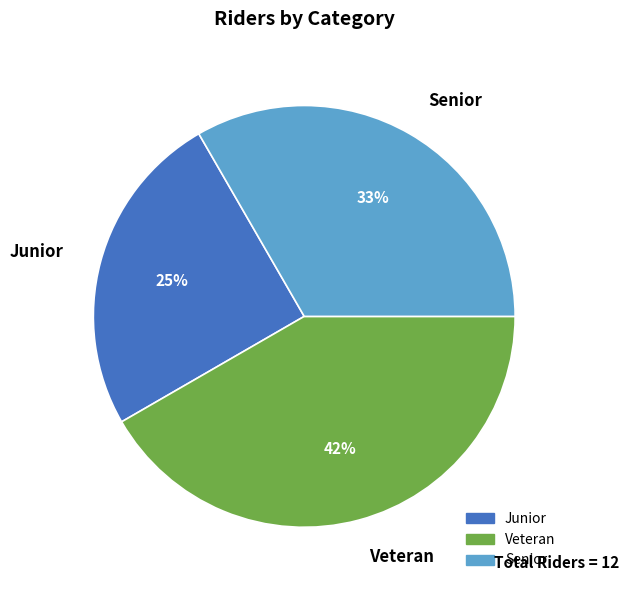

Rank the categories by value from lowest to highest.

Junior, Senior, Veteran